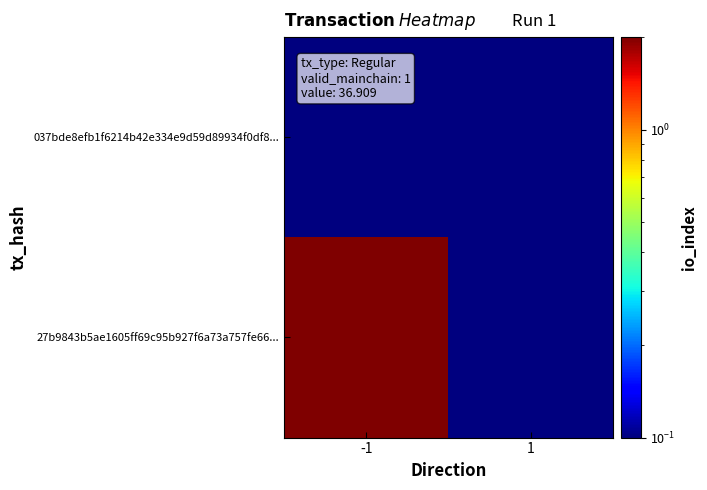

What is the spread (max minus min) of values at -1?

1.9